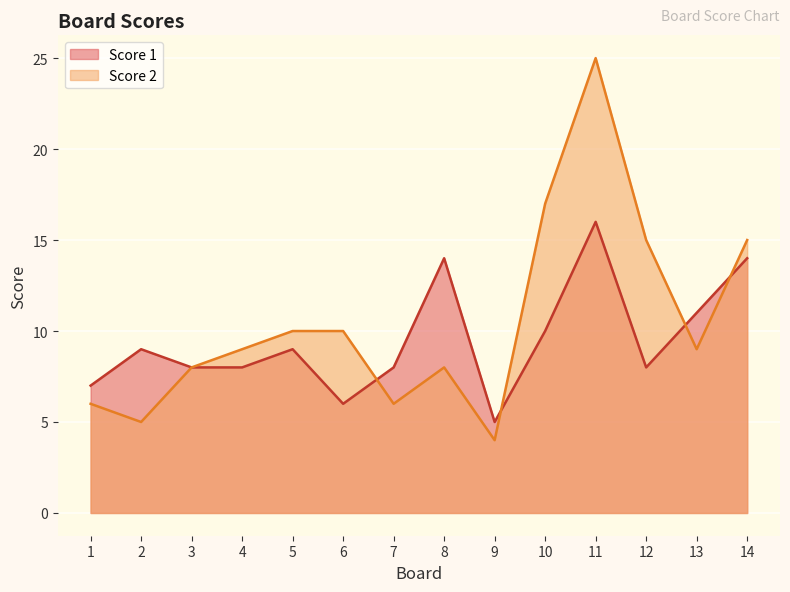

The value of Score 1 at 7 is 8. True or false?

True